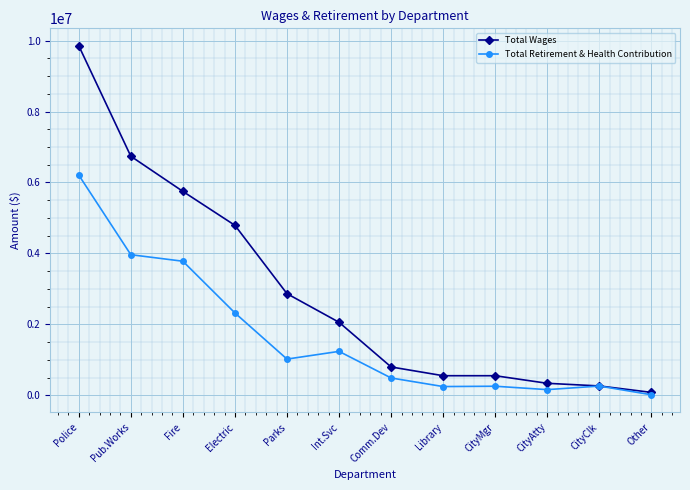

What is the minimum value shown in the chart?

17050